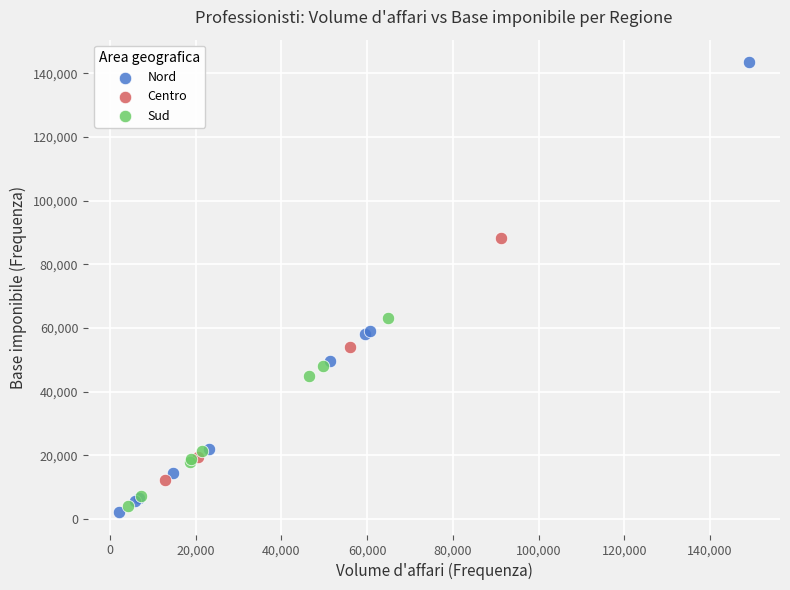

Which series contains the highest Y value?

Nord